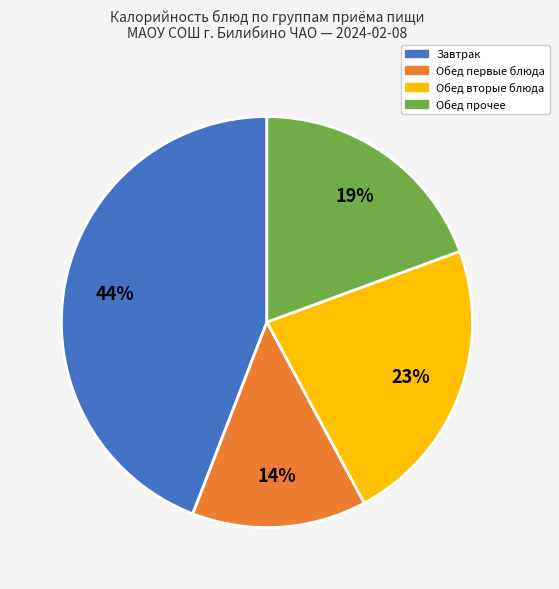

To the nearest percent, what is the difference between the largest and smallest slice percentages?

30%